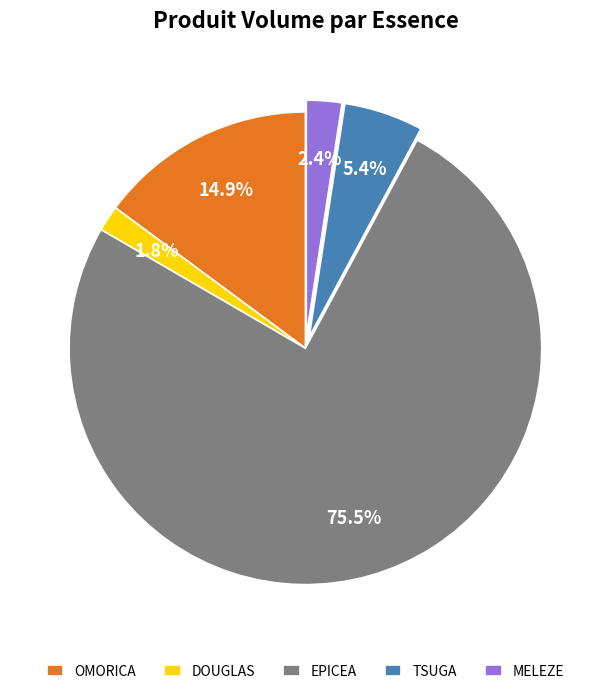

Rank the categories by value from lowest to highest.

DOUGLAS, MELEZE, TSUGA, OMORICA, EPICEA